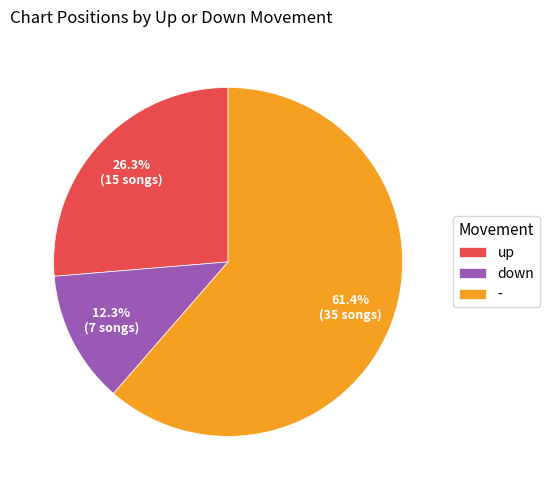

What is the total percentage of up and -?

87.7%